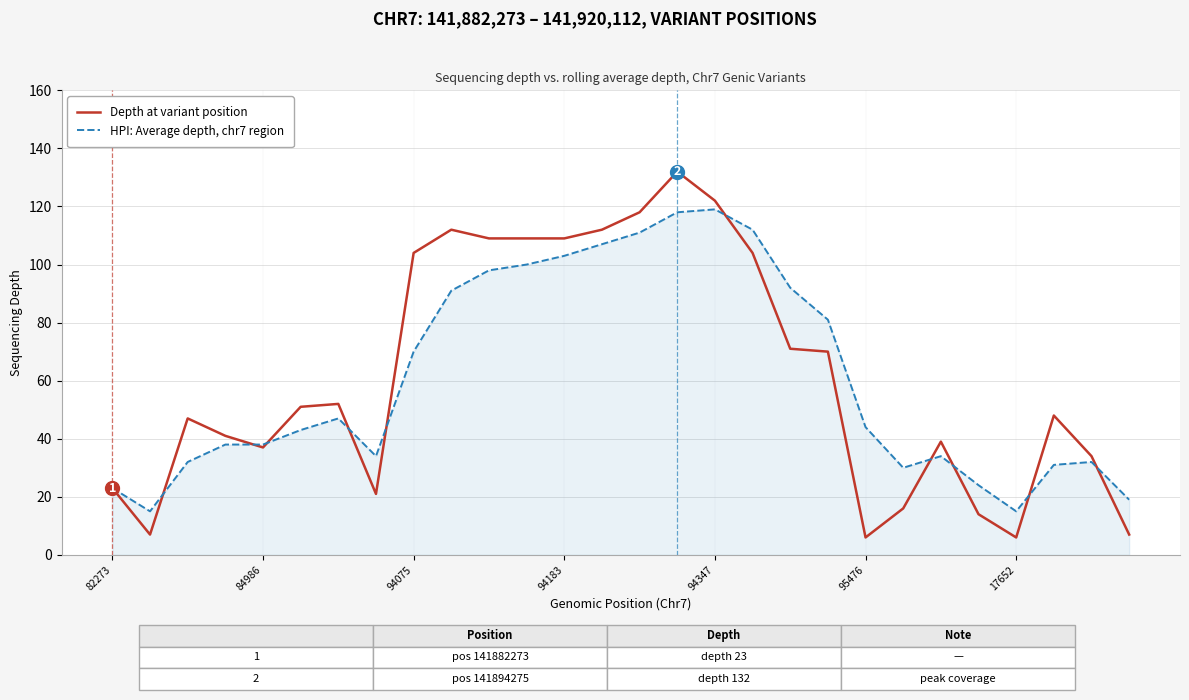

What is the lowest value of the Depth at variant position series?

6